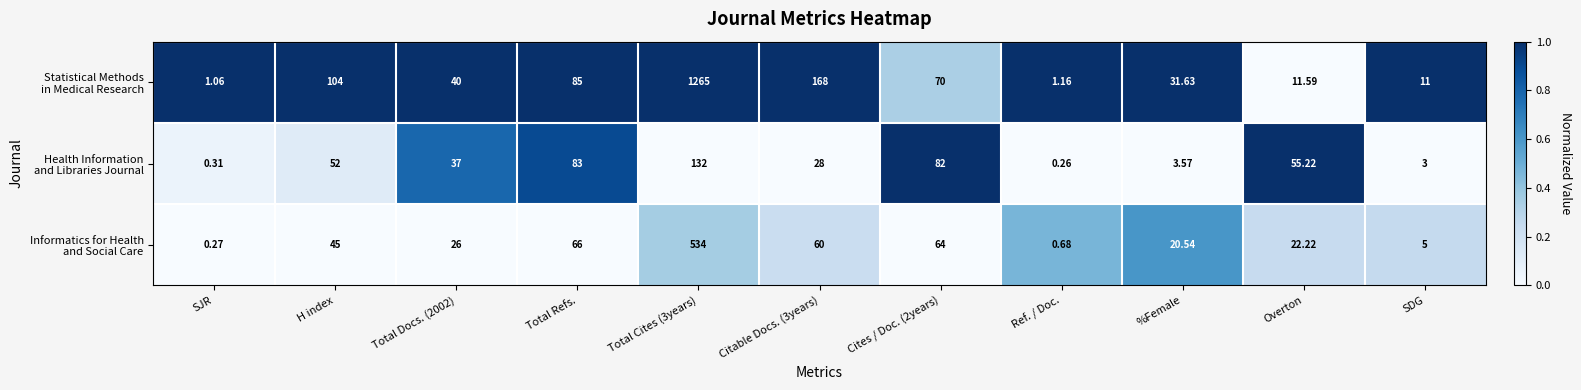

How many categories are shown in the chart?

11